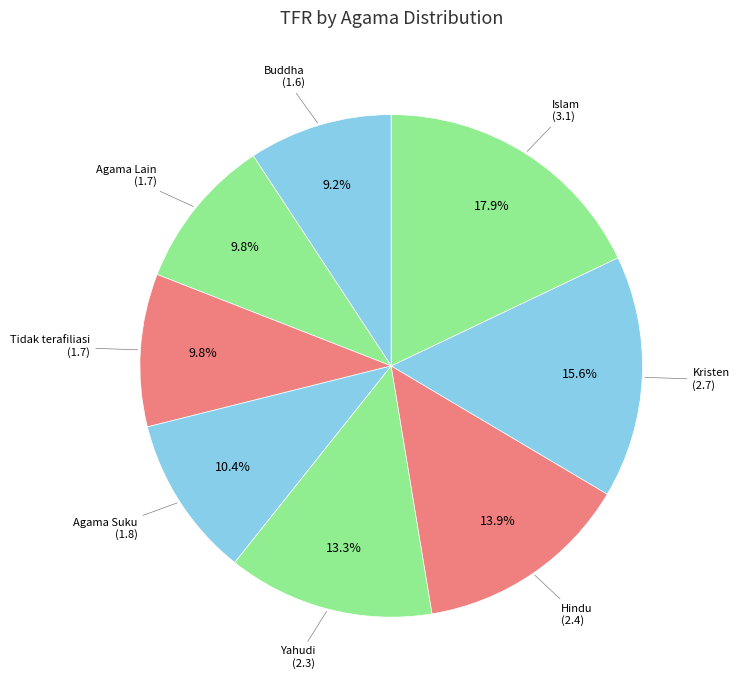

Which category has the smallest portion of the pie?

Buddha